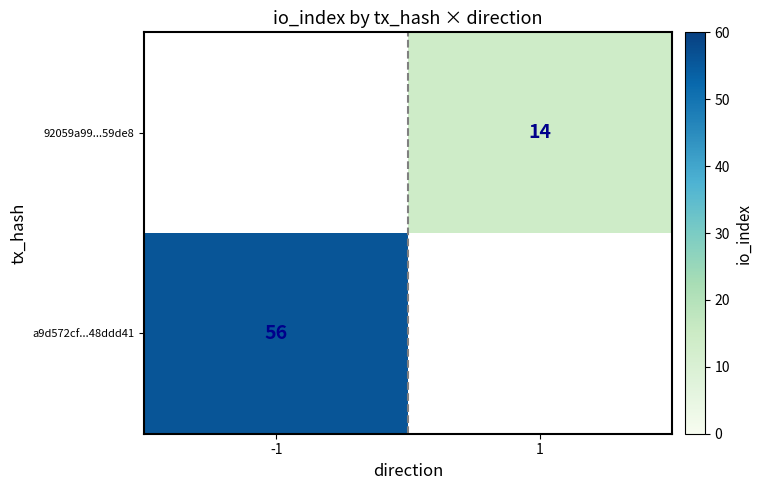

The value of 92059a99...59de8 at 1 is 14. True or false?

True